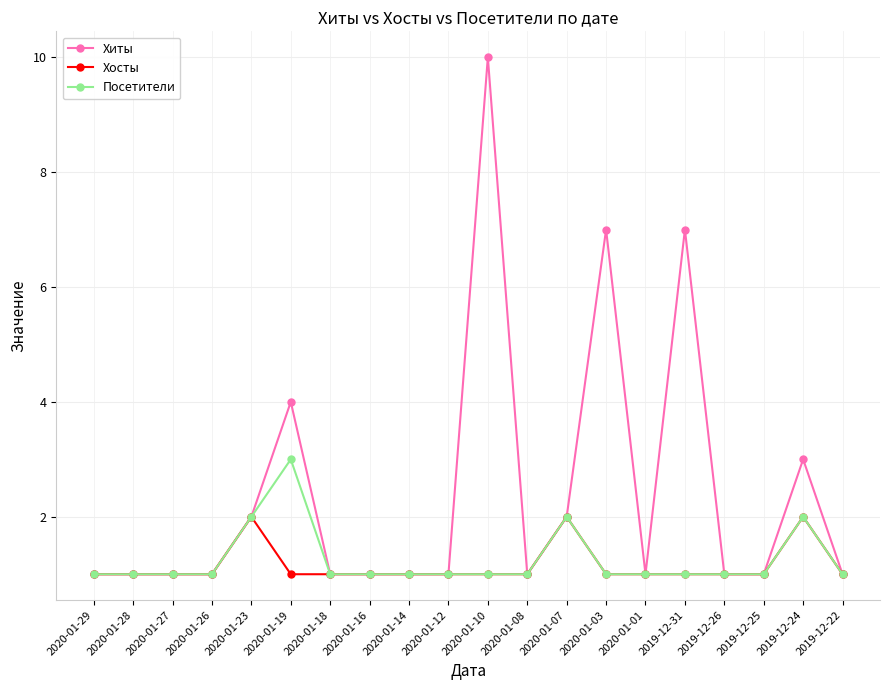

What position from the right is 2020-01-10?

10